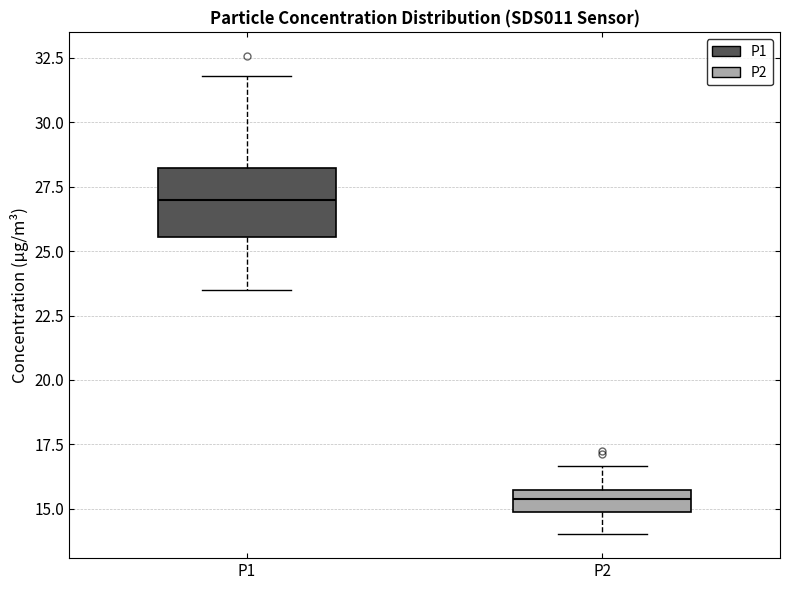

Which box has the lowest median line?

P2